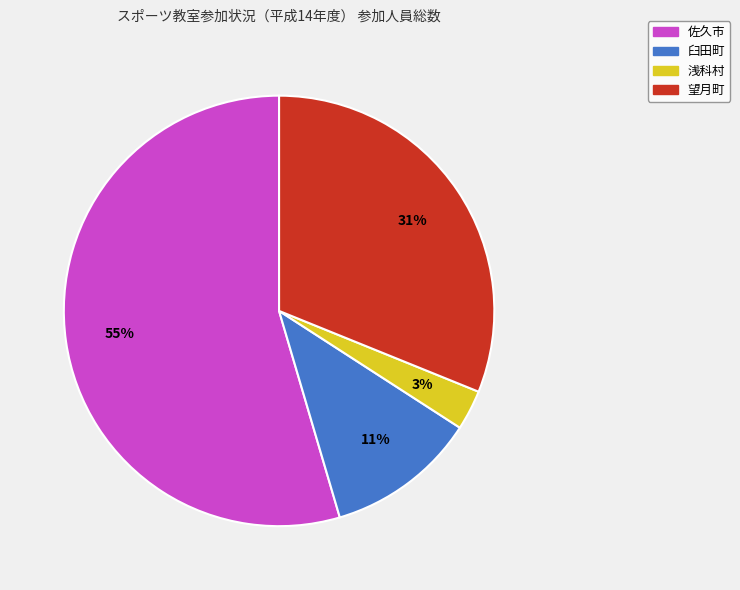

Rank the categories by value from lowest to highest.

浅科村, 臼田町, 望月町, 佐久市